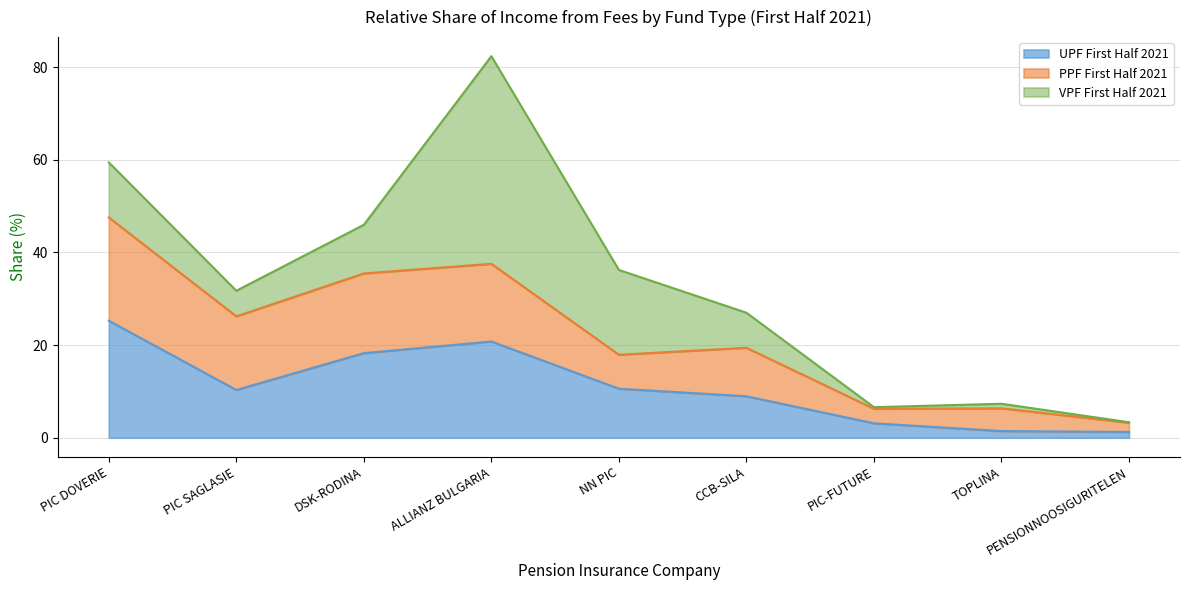

What is the highest value of the UPF First Half 2021 series?

25.3